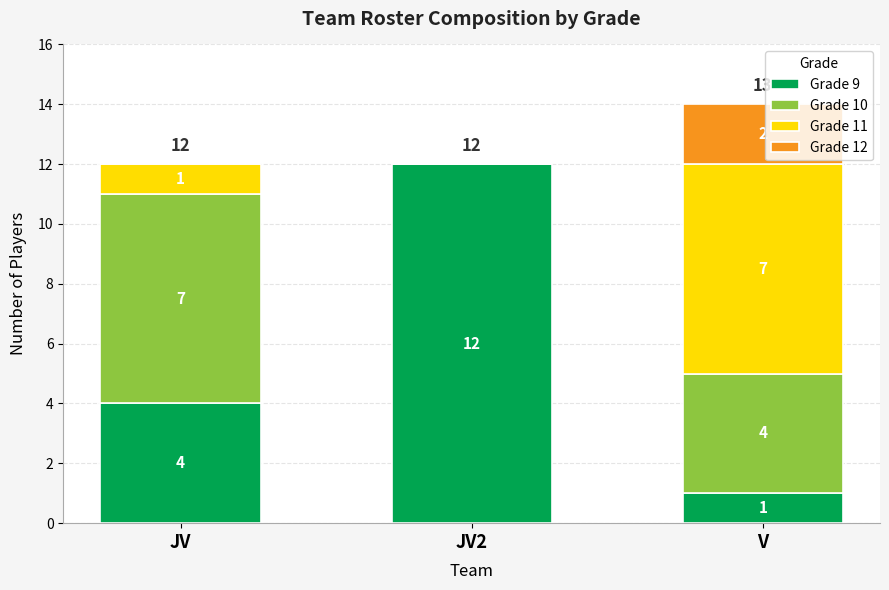

What is the sum of all Grade 9 values?

17